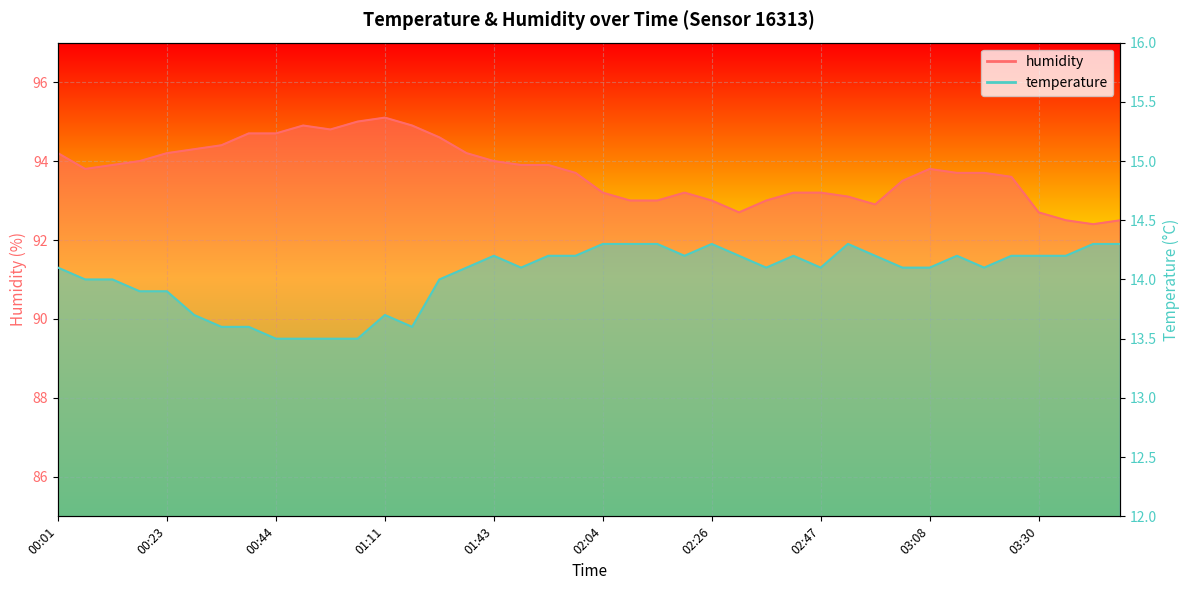

Rank the series by their average value, from highest to lowest.

humidity, temperature